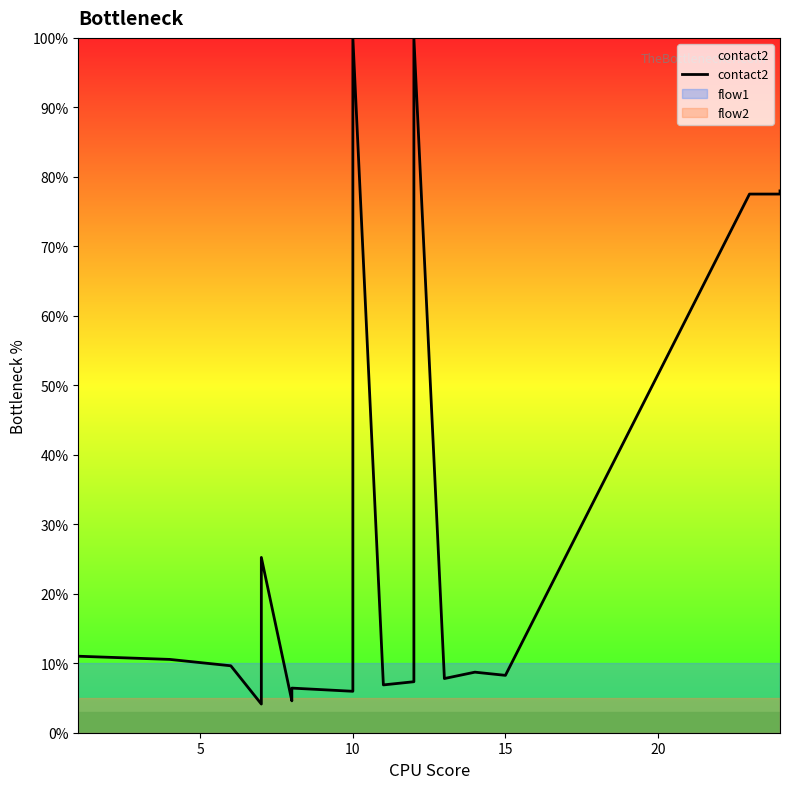

What is the average value?

28.1